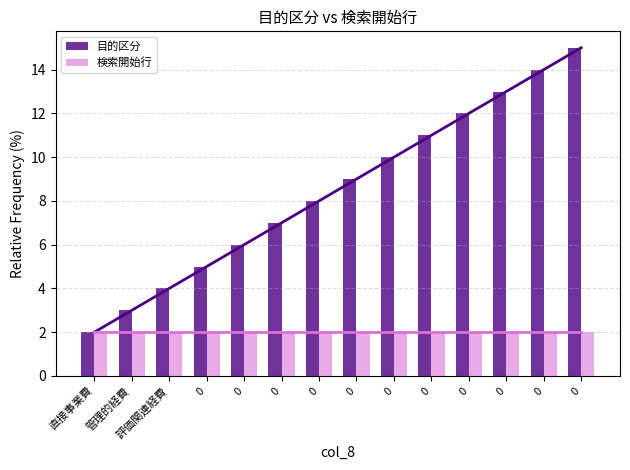

How many distinct data groups are displayed?

2